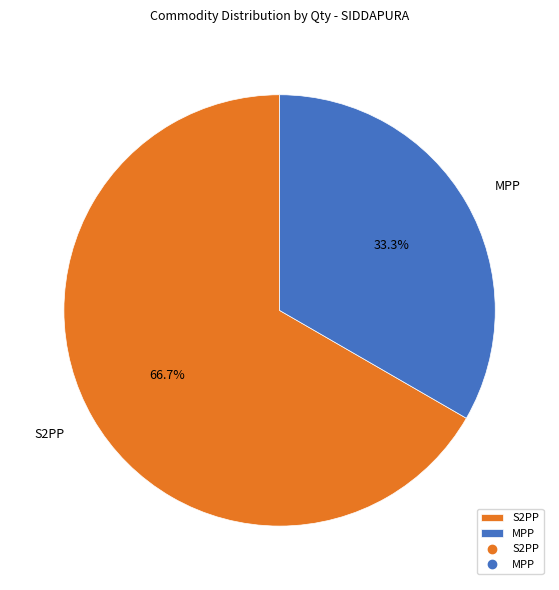

To the nearest percent, what portion does S2PP represent?

67%